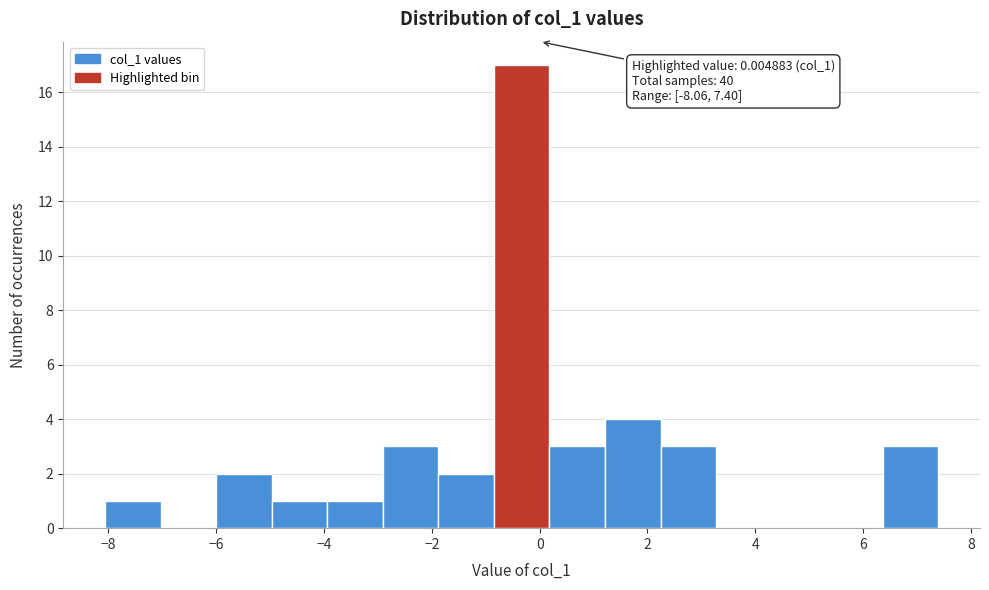

Which range on the x-axis has the tallest bar?

-0.8 to 0.2